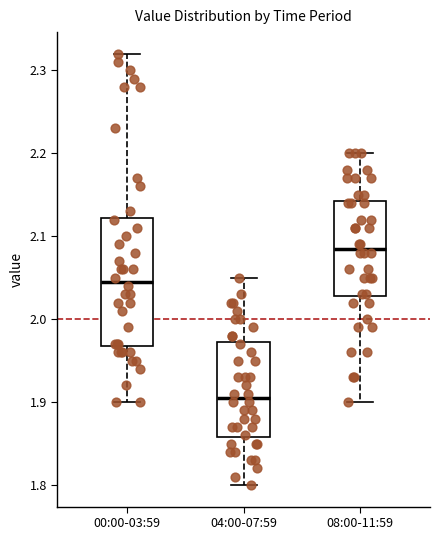

Reading left to right, transcribe this box plot: for each box, give where its median line is, the range the box spans, and where its two whiskers end, as read against the y-axis. The values are not printed on the chart, so give them approximately, as read against the axis.

00:00-03:59: median 2.05, box 1.97 to 2.12, whiskers 1.90 to 2.32
04:00-07:59: median 1.91, box 1.86 to 1.97, whiskers 1.80 to 2.05
08:00-11:59: median 2.09, box 2.03 to 2.14, whiskers 1.90 to 2.20